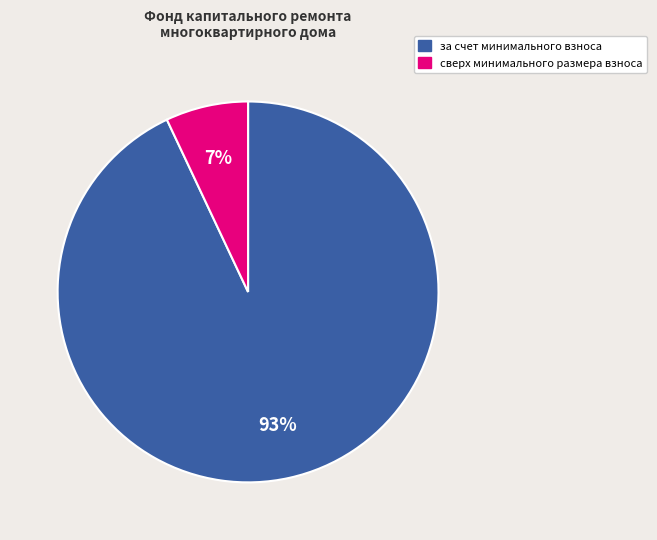

Is it true that за счет минимального взноса is 88% of the pie?

False